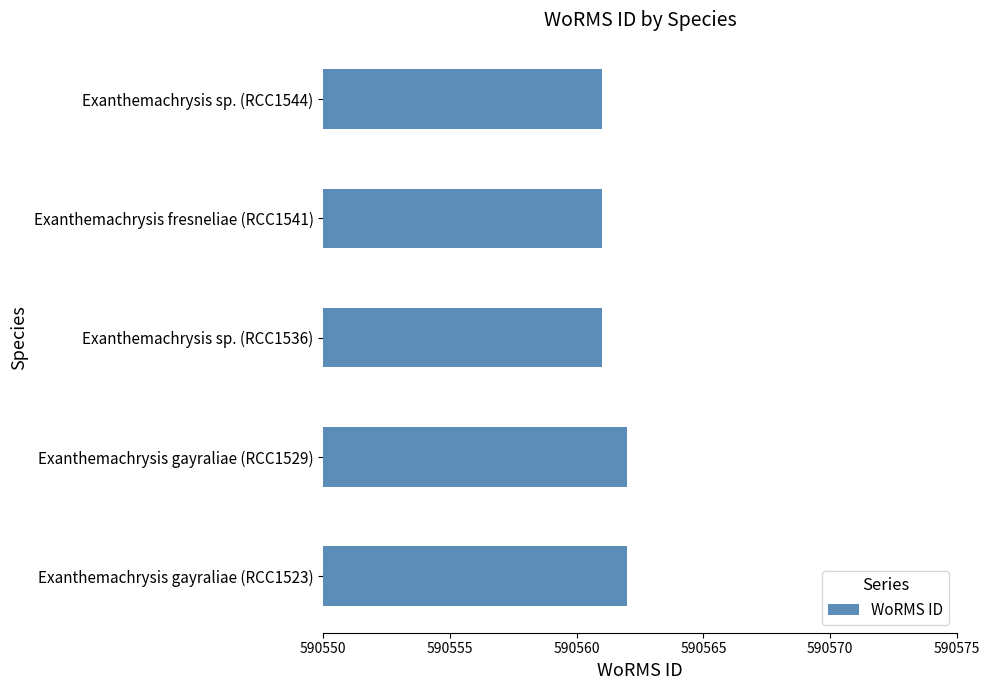

Reading bottom to top, what are all the values shown in this chart?

Exanthemachrysis gayraliae (RCC1523)=590562	Exanthemachrysis gayraliae (RCC1529)=590562	Exanthemachrysis sp. (RCC1536)=590561	Exanthemachrysis fresneliae (RCC1541)=590561	Exanthemachrysis sp. (RCC1544)=590561